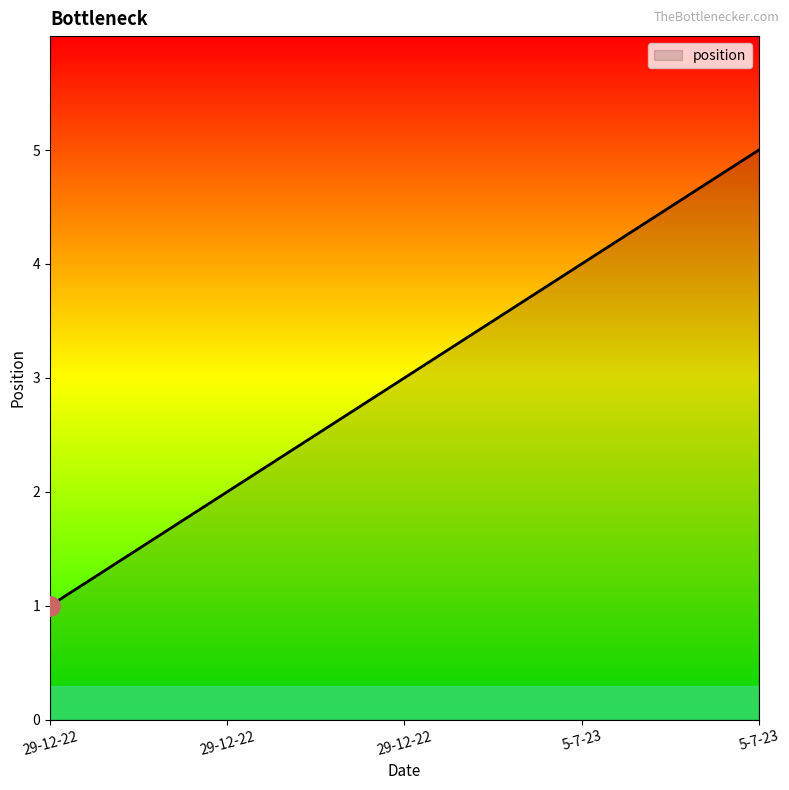

What is the sum of all values?

15